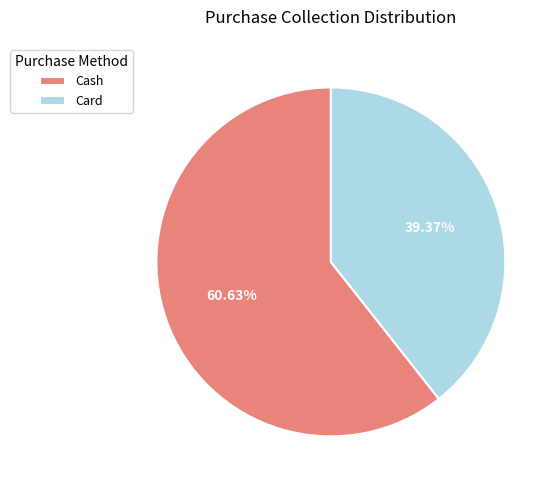

Count the number of slices in the pie.

2